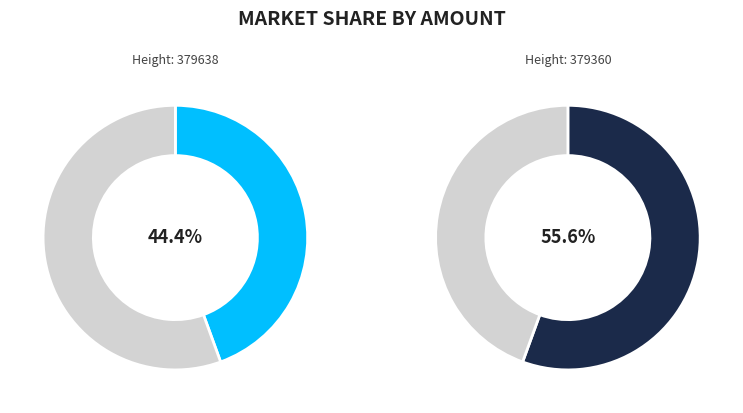

Which category has the biggest portion of the pie?

379360